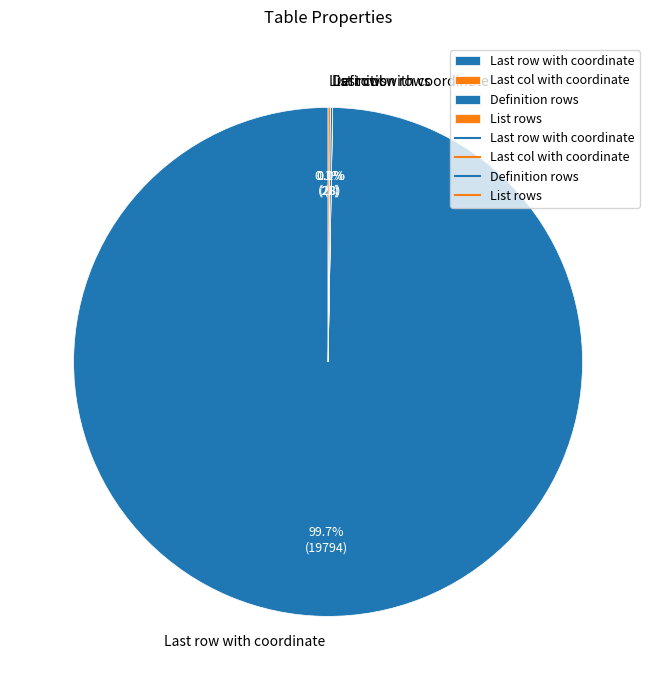

Which slice is the largest?

Last row with coordinate